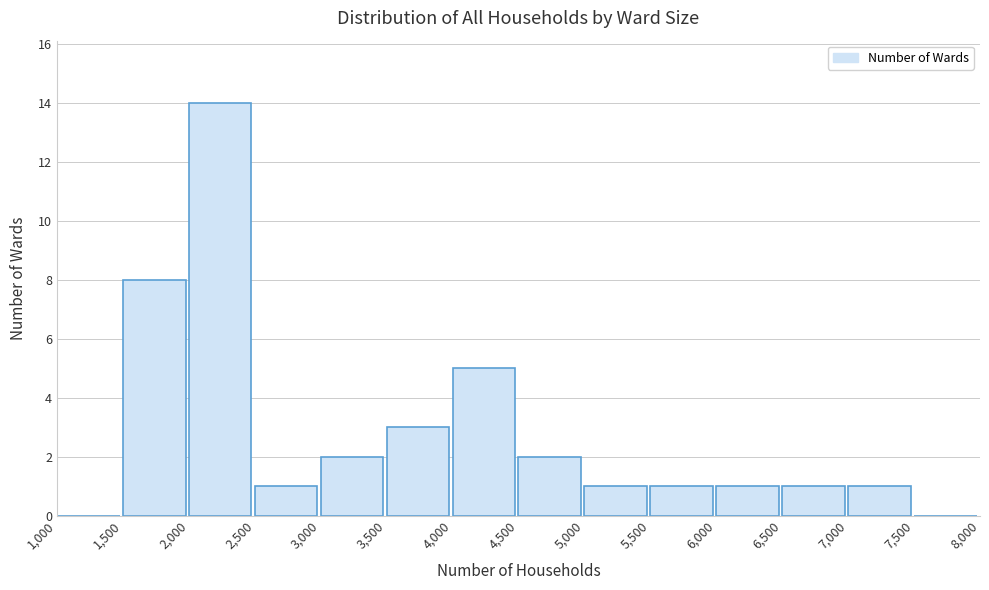

Reading left to right, list every bar in this chart as the range it spans on the x-axis followed by its height. The values are not printed on the chart, so give them approximately, as read against the axis.

1,000 to 1,500: 0
1,500 to 2,000: 8
2,000 to 2,500: 14
2,500 to 3,000: 1
3,000 to 3,500: 2
3,500 to 4,000: 3
4,000 to 4,500: 5
4,500 to 5,000: 2
5,000 to 5,500: 1
5,500 to 6,000: 1
6,000 to 6,500: 1
6,500 to 7,000: 1
7,000 to 7,500: 1
7,500 to 8,000: 0